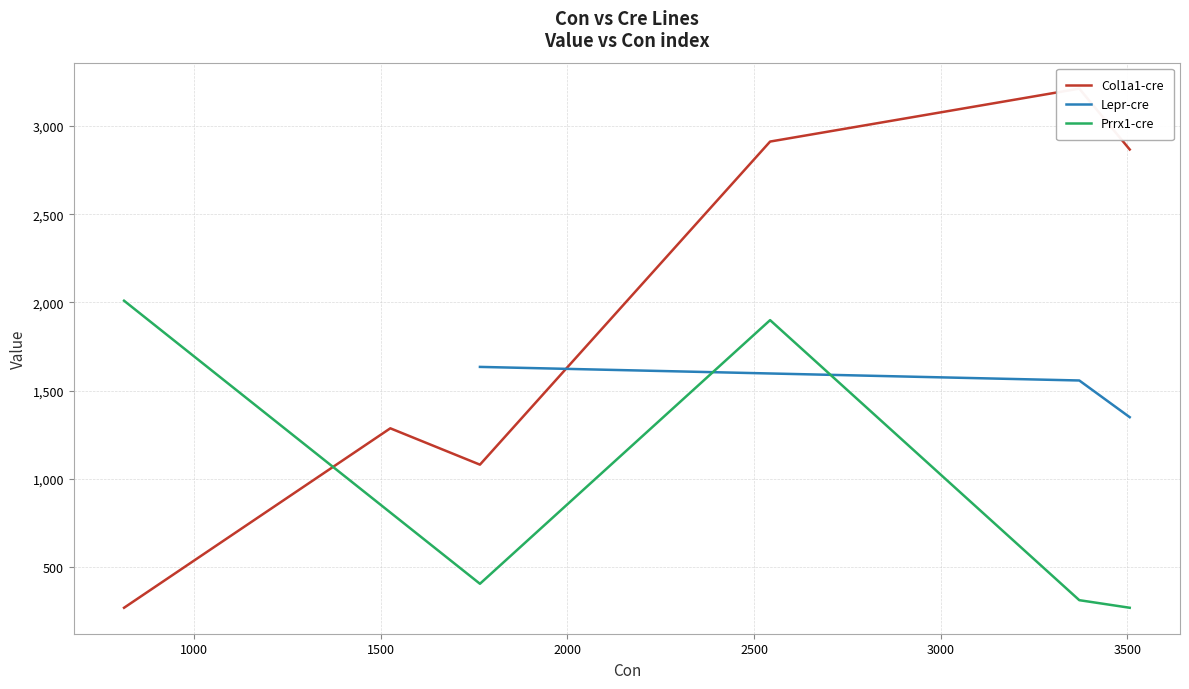

Is this an area chart (filled region under the line)?

No